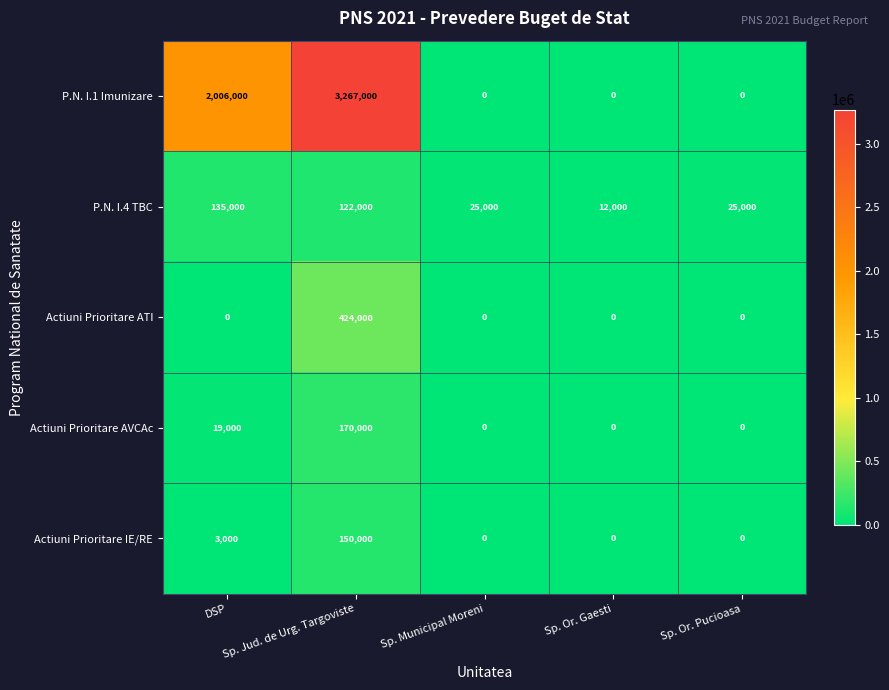

How many categories are shown in the chart?

5